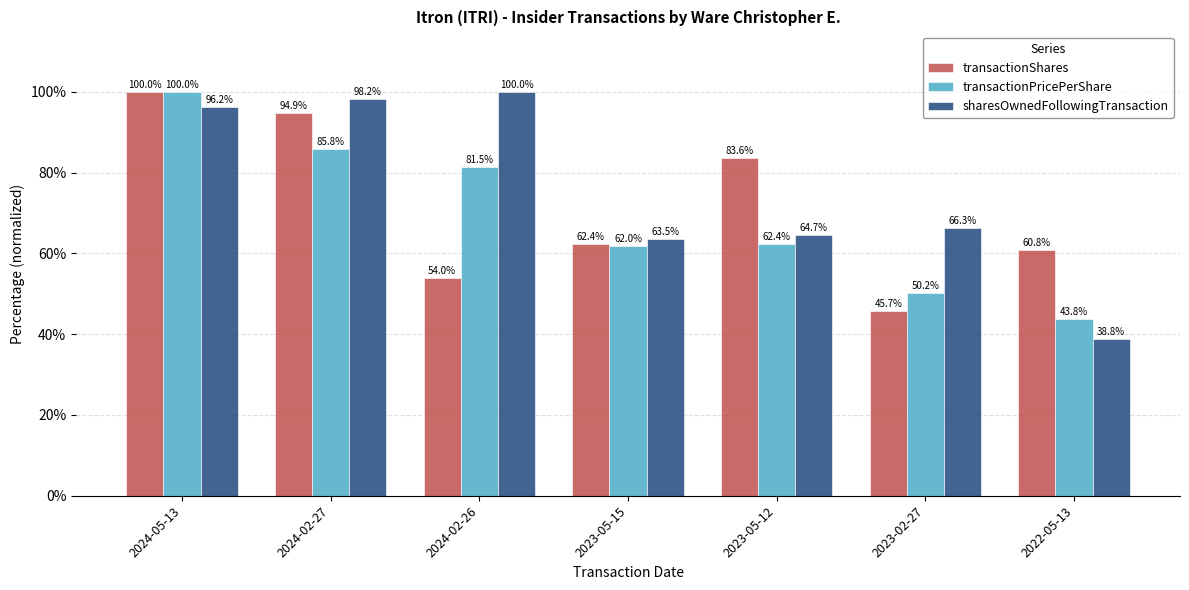

The value of sharesOwnedFollowingTransaction at 2023-02-27 is 93.5. True or false?

False